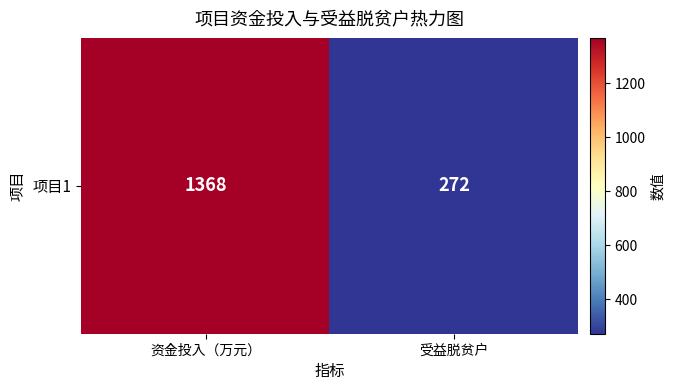

What is the minimum value shown in the chart?

272